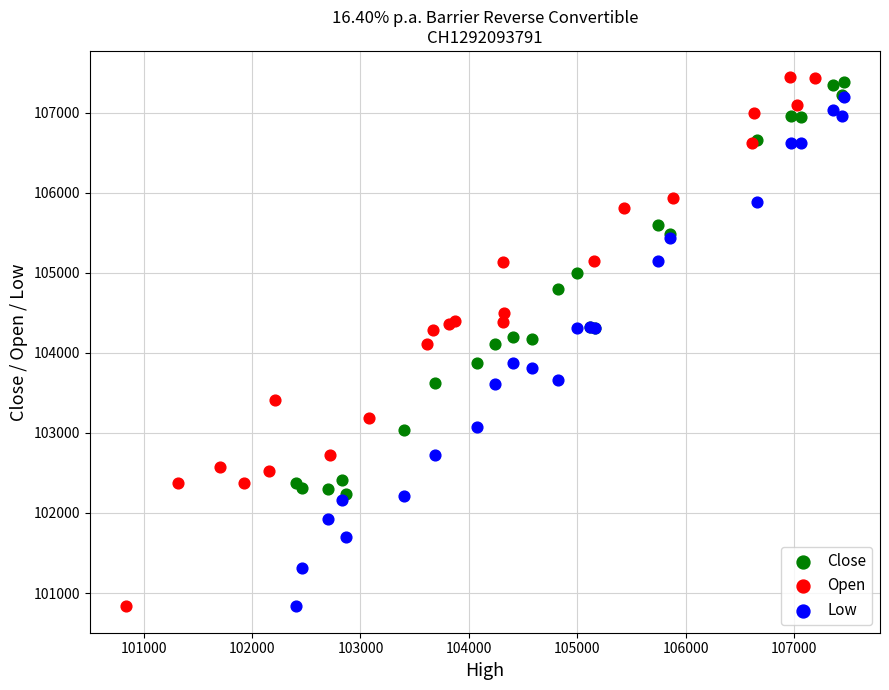

Which series has the largest Y range (max minus min)?

Open